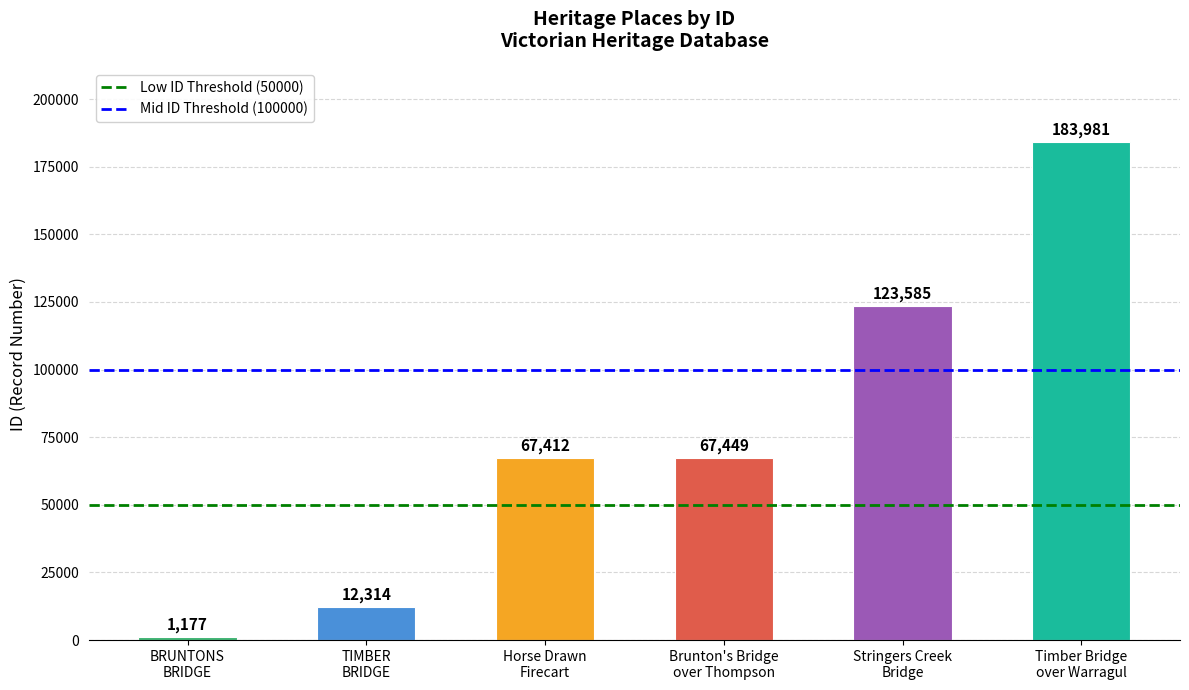

What is the difference between the second highest and minimum values?

122408